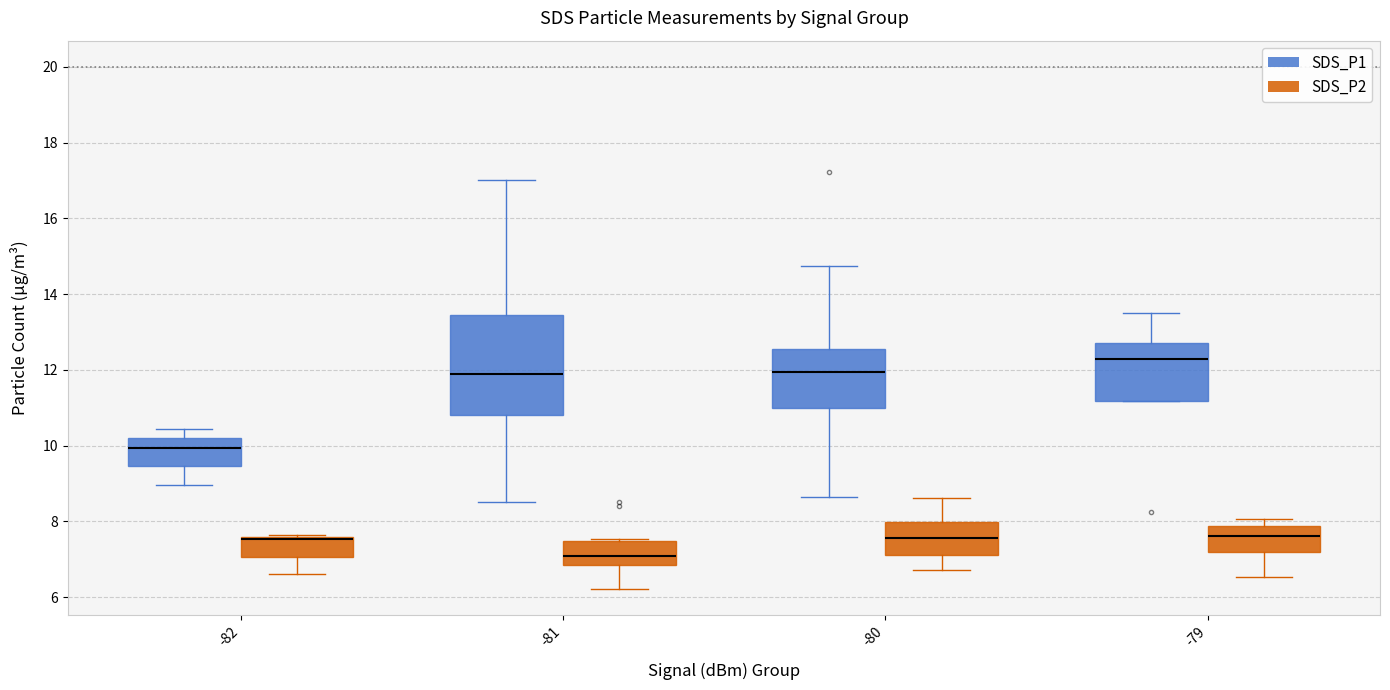

Rank the series by their maximum value, from lowest to highest.

SDS_P2, SDS_P1